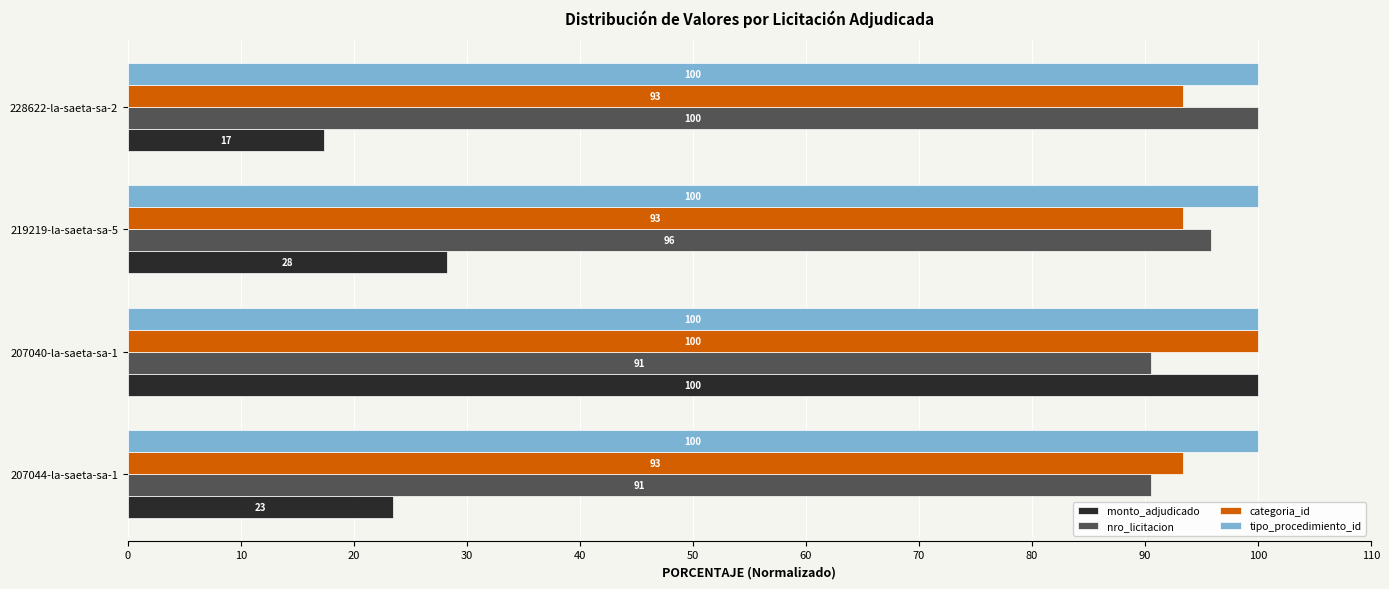

What is the average value of the monto_adjudicado series?

42.3